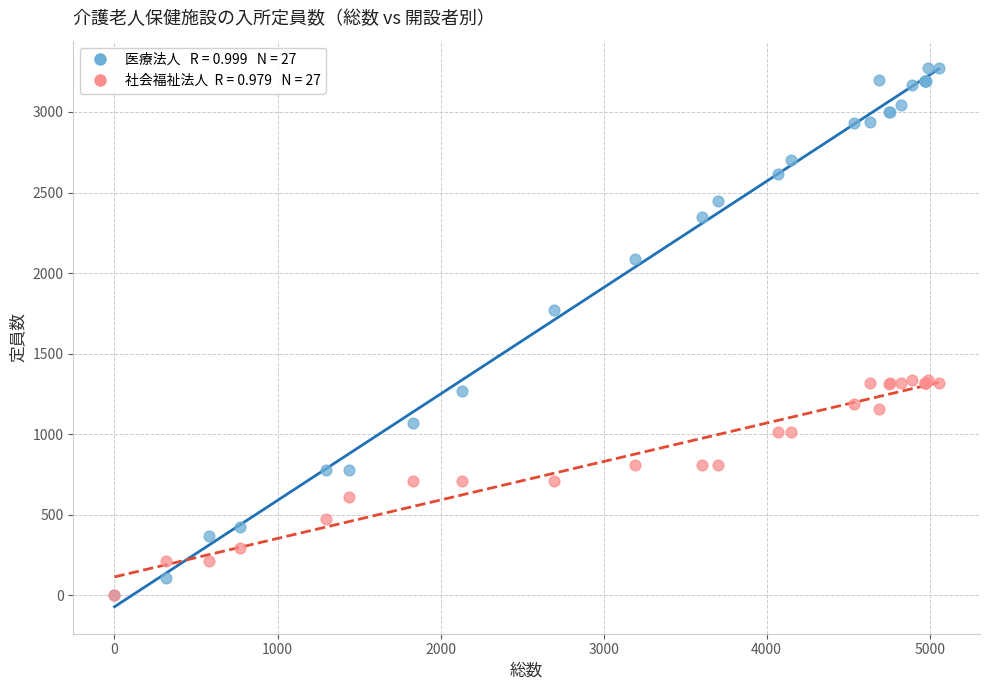

Across all series, what Y value is closest to 1637?

1771